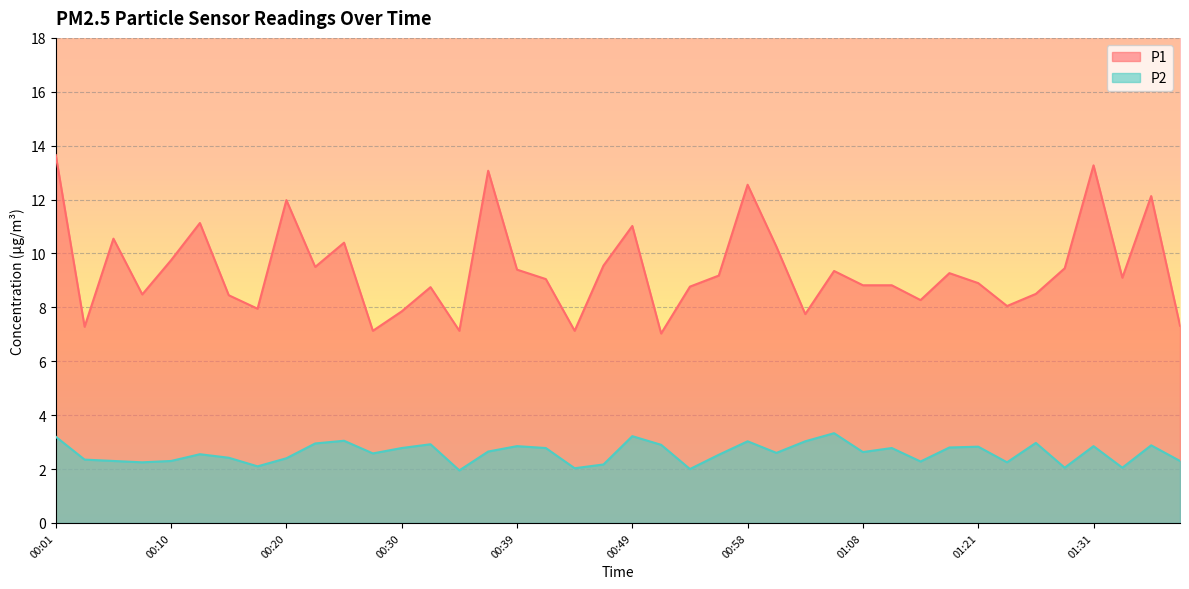

Reading right to left, transcribe all the data shown in this chart.

P1: 7.3	12.1	9.1	13.3	9.4	8.5	8.1	8.9	9.3	8.3	8.8	8.8	9.3	7.8	10.2	12.6	9.2	8.8	7.0	11.0	9.6	7.1	9.1	9.4	13.1	7.1	8.8	7.8	7.1	10.4	9.5	12.0	8.0	8.4	11.1	9.8	8.5	10.6	7.3	13.7
P2: 2.3	2.9	2.0	2.9	2.0	3.0	2.2	2.8	2.8	2.3	2.8	2.6	3.3	3.0	2.6	3.0	2.5	2.0	2.9	3.2	2.2	2.0	2.8	2.9	2.6	1.9	2.9	2.8	2.6	3.0	3.0	2.4	2.1	2.4	2.5	2.3	2.2	2.3	2.4	3.2